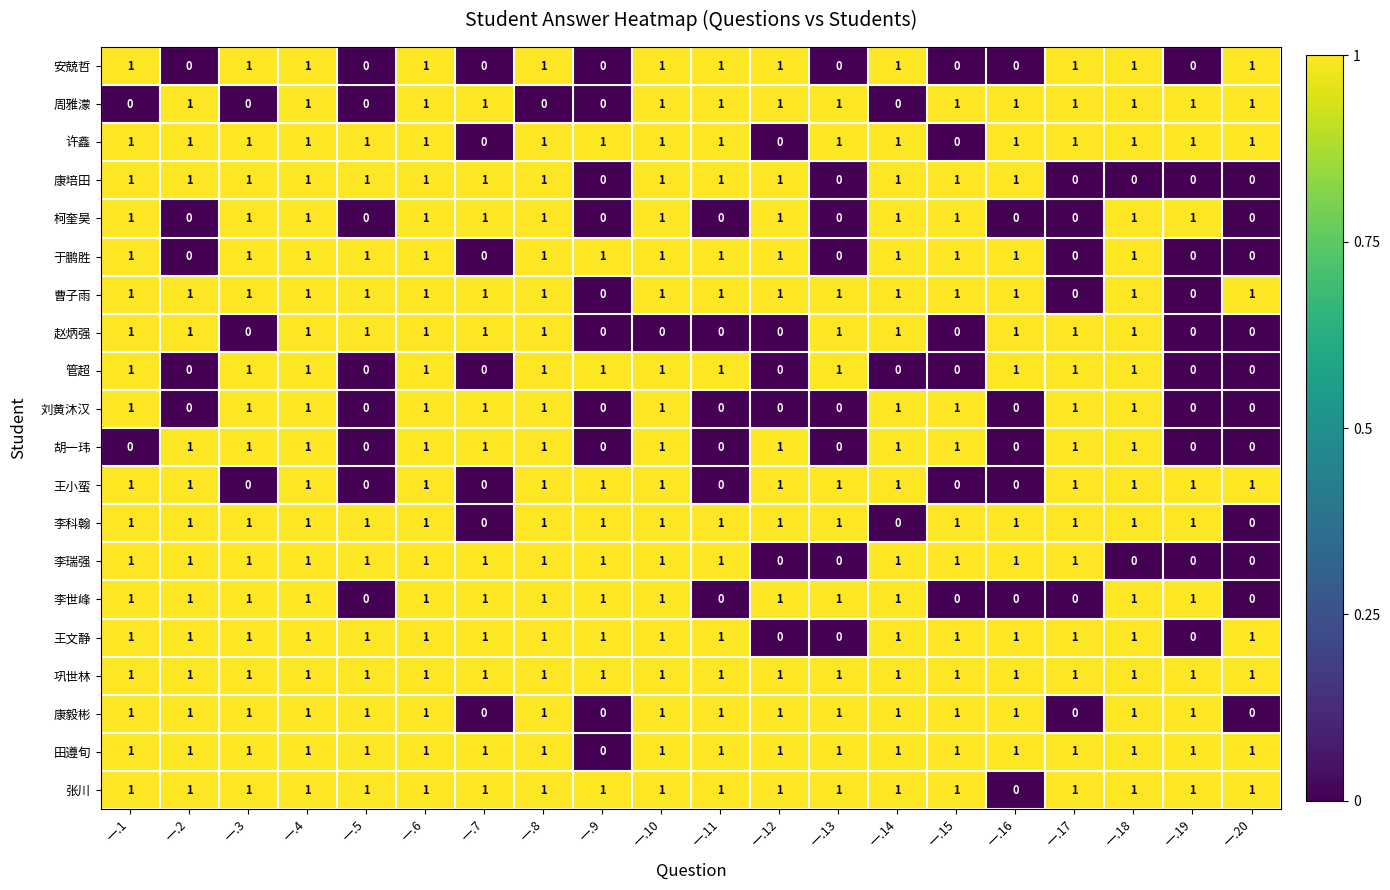

The value of 安兢哲 at 一.16 is 0. True or false?

True